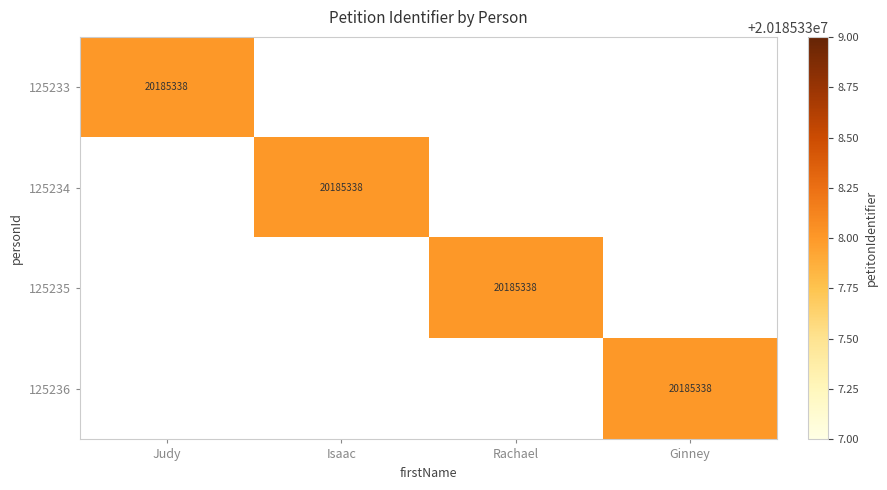

The value of 125233 at Ginney is 0. True or false?

True